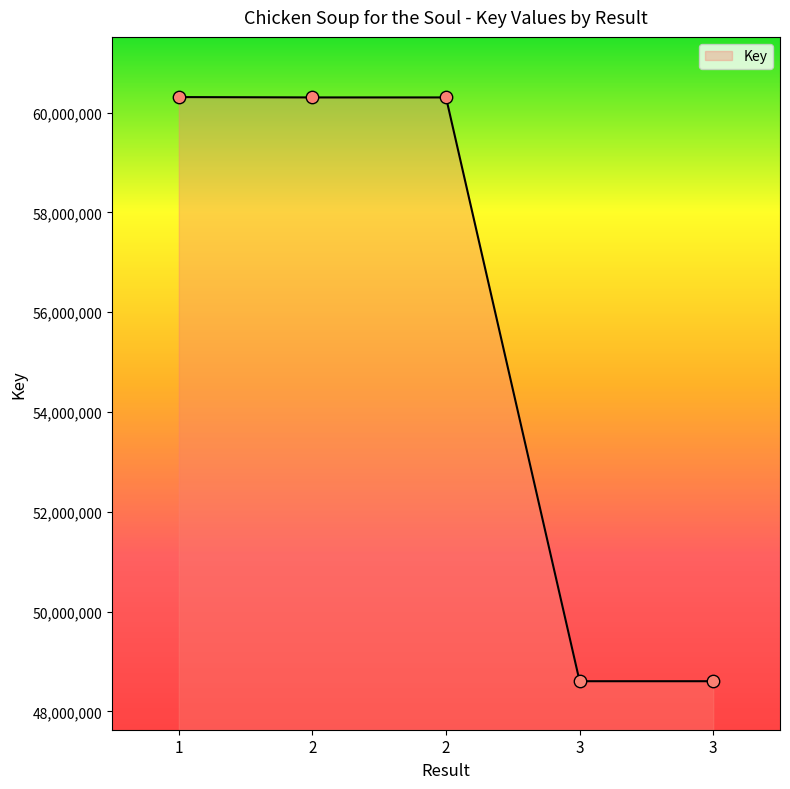

What is the change in value from 2 to 3?

-11698934